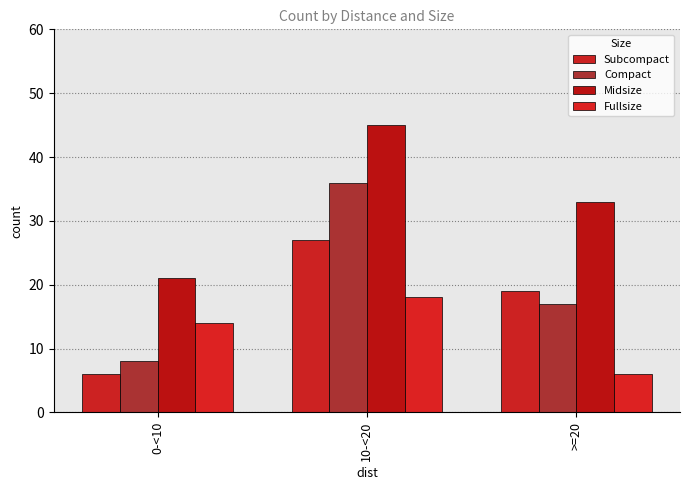

What is the sum of the Midsize values at 10-<20 and >=20?

78